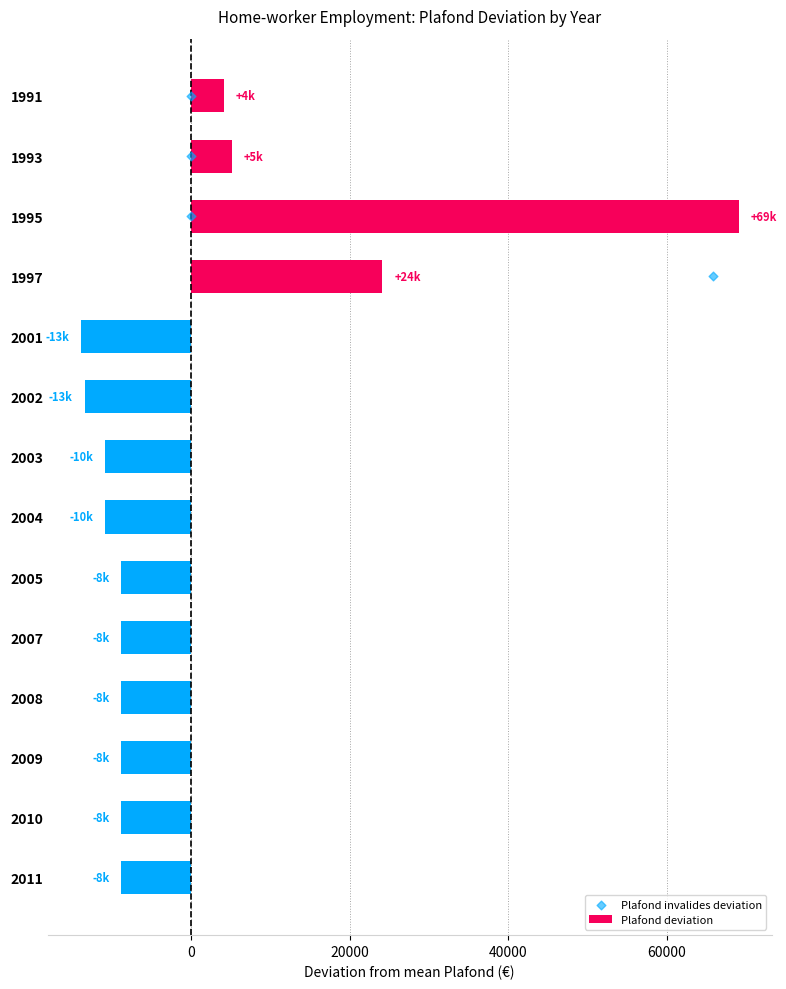

At how many categories does at least one series exceed 6024?

2